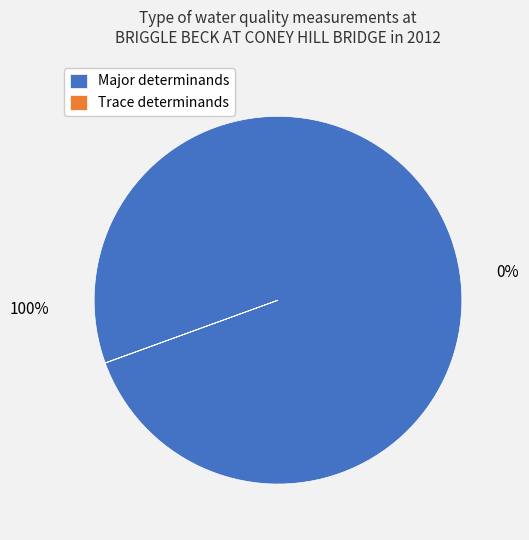

Is there a majority slice in this chart?

Yes